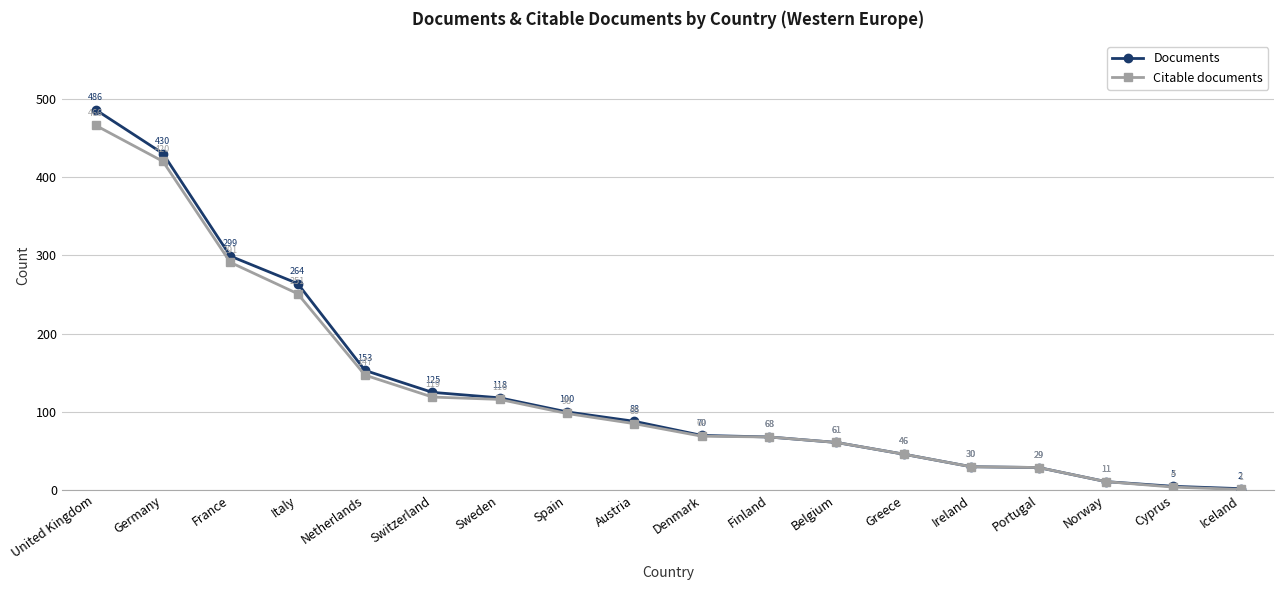

What position from the right is Italy?

15